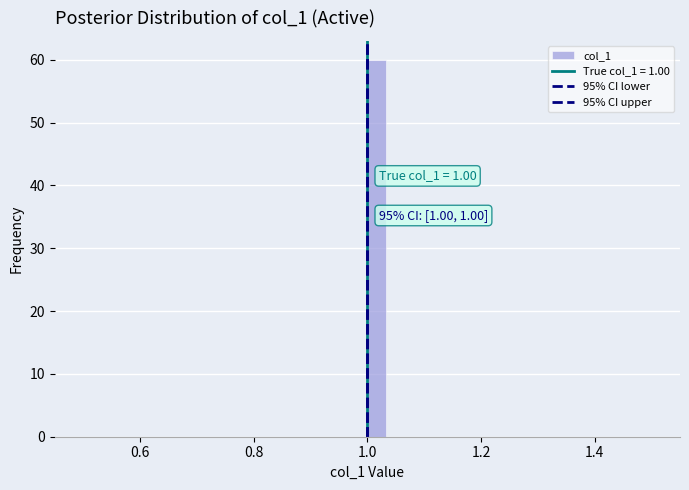

Around what value on the x-axis is the tallest bar? Give the approximate position of its centre, as read against the axis.

1.02